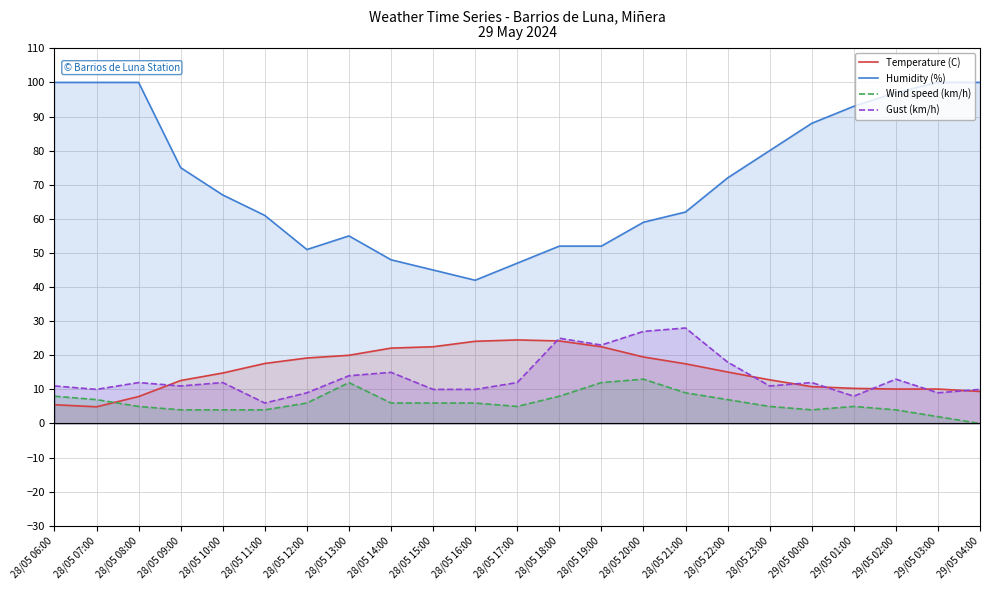

Is it true that Wind speed (km/h) equals 3.3 at 28/05 06:00?

False